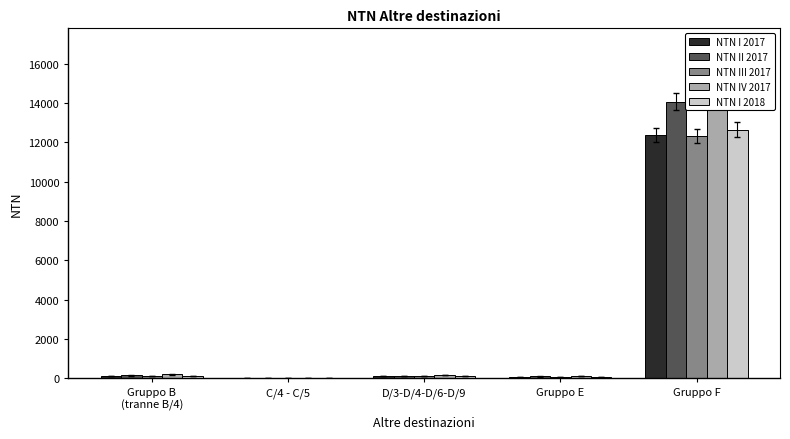

Reading left to right, list all the values displayed in this chart.

NTN I 2017: Gruppo B
(tranne B/4)=104.4	C/4 - C/5=26.6	D/3-D/4-D/6-D/9=102.5	Gruppo E=59.4	Gruppo F=12369.8
NTN II 2017: Gruppo B
(tranne B/4)=148.9	C/4 - C/5=34.7	D/3-D/4-D/6-D/9=112.2	Gruppo E=95.8	Gruppo F=14072.7
NTN III 2017: Gruppo B
(tranne B/4)=111.2	C/4 - C/5=26.7	D/3-D/4-D/6-D/9=134.0	Gruppo E=62.3	Gruppo F=12326.4
NTN IV 2017: Gruppo B
(tranne B/4)=199.2	C/4 - C/5=38.2	D/3-D/4-D/6-D/9=157.3	Gruppo E=106.0	Gruppo F=16462.6
NTN I 2018: Gruppo B
(tranne B/4)=102.5	C/4 - C/5=17.4	D/3-D/4-D/6-D/9=123.3	Gruppo E=51.3	Gruppo F=12644.2